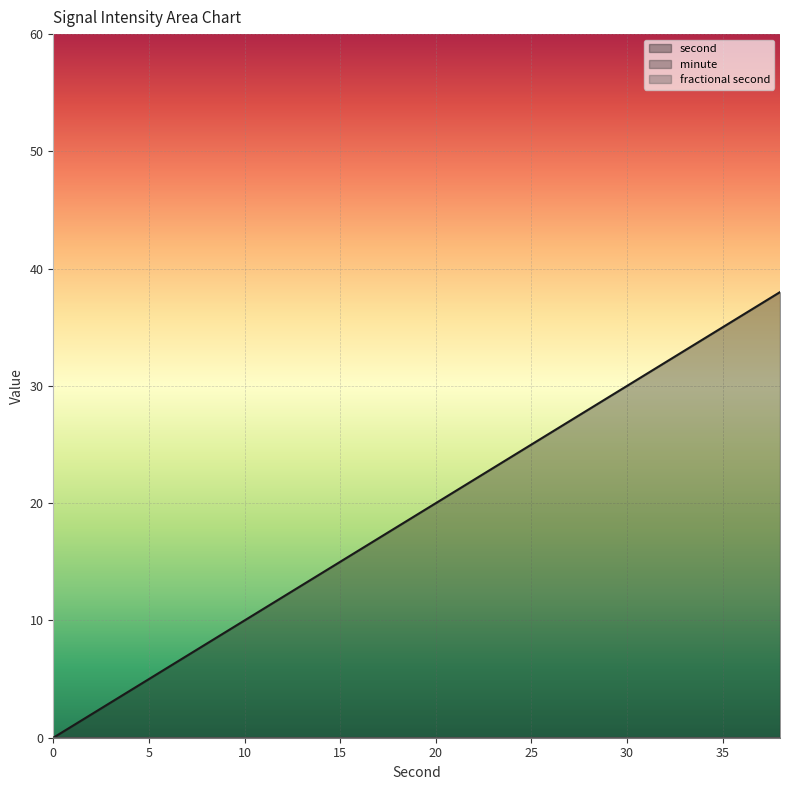

How many distinct data groups are displayed?

3